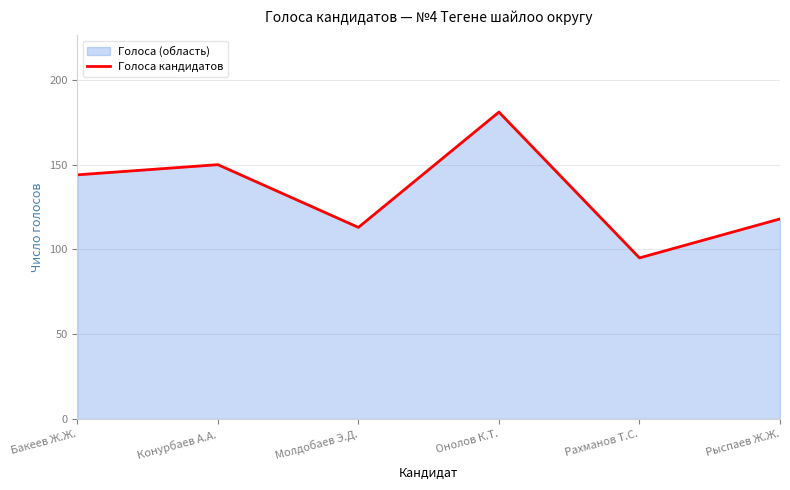

At which category does the data reach its first local valley?

Молдобаев Э.Д.